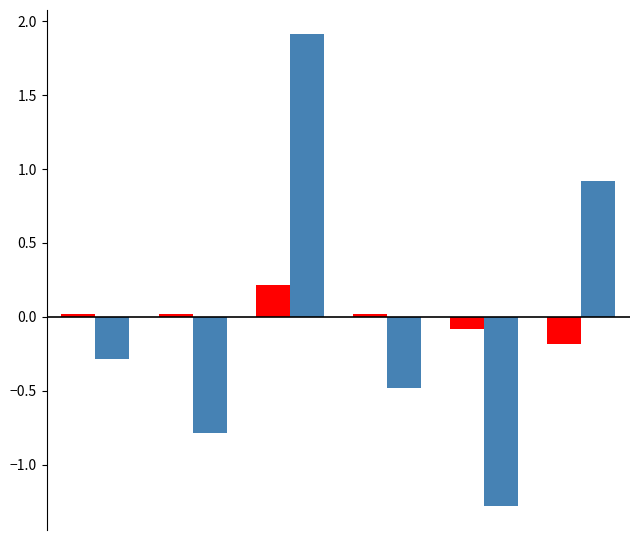

Count the number of data series in this chart.

2